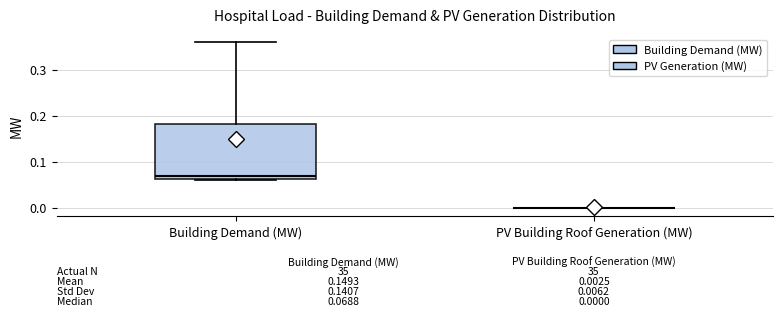

Comparing the boxes themselves (not the whiskers), which one is the tallest?

Building Demand (MW)